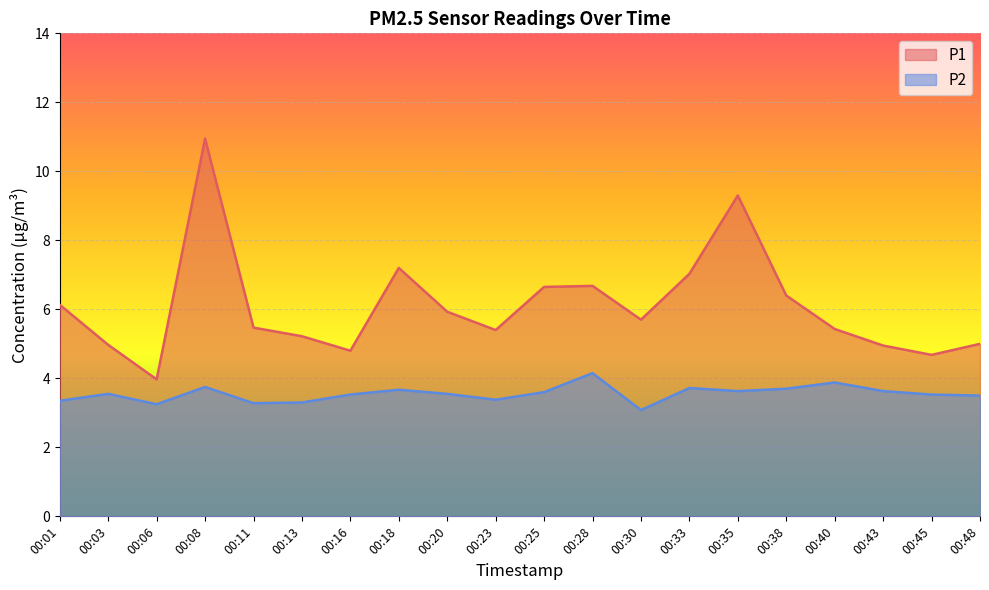

List the series in order of their peak value, lowest first.

P2, P1